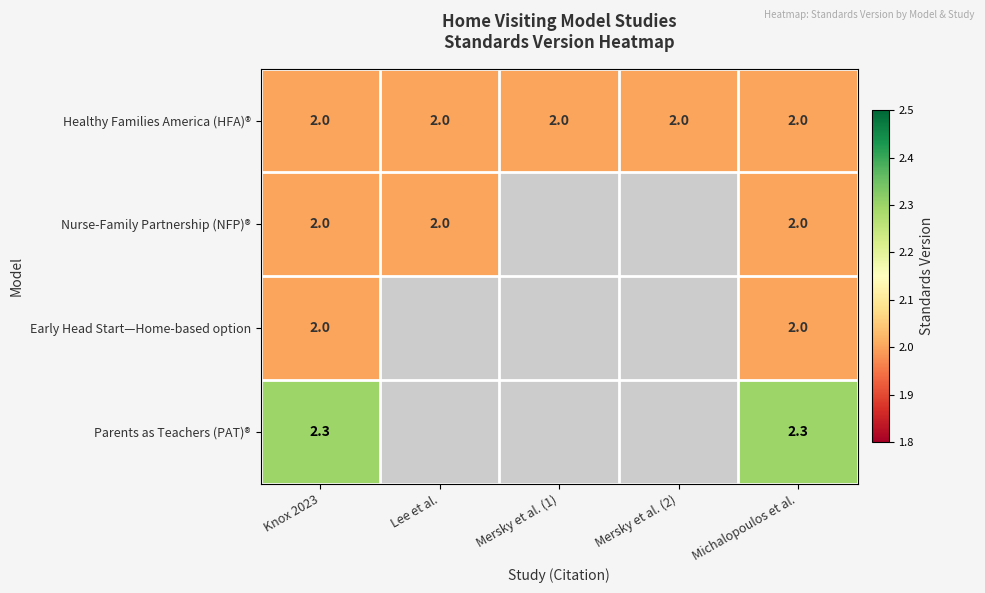

How many categories are shown in the chart?

5